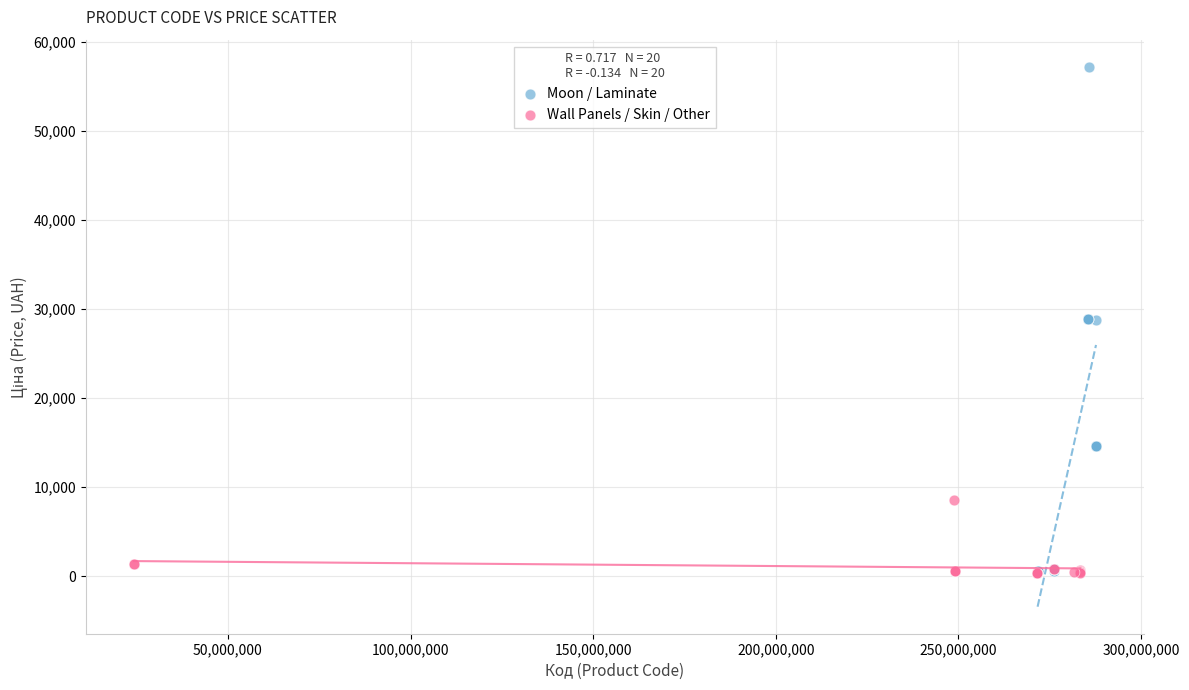

Which series contains the highest Y value?

Moon / Laminate